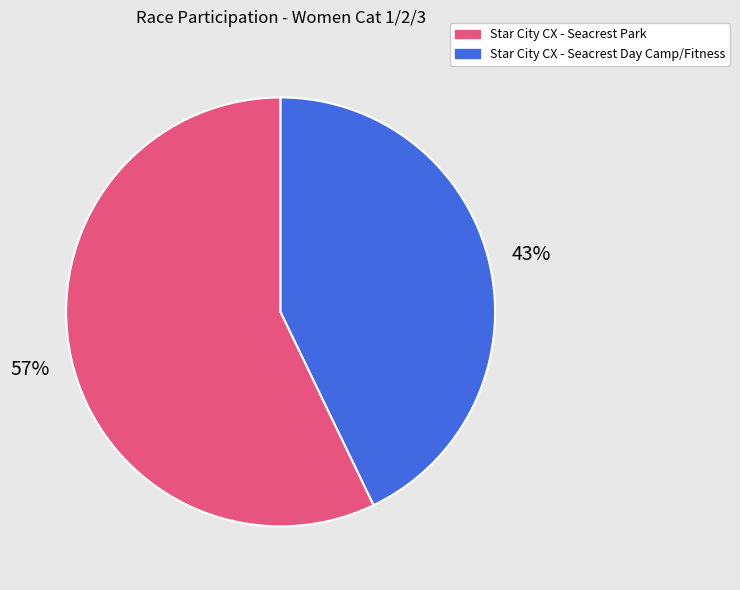

Is the sum of Star City CX - Seacrest Day Camp/Fitness and Star City CX - Seacrest Park greater than half?

Yes